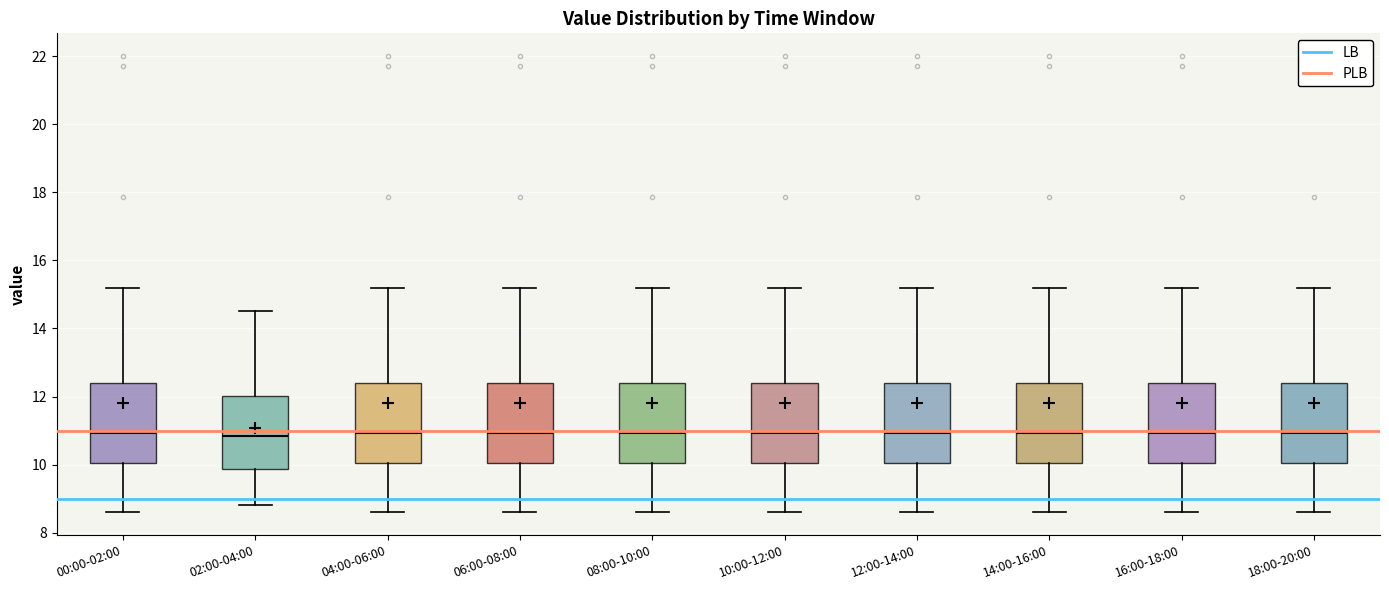

Reading left to right, read every box against the y-axis: the position of its median line, the range the box covers, and the ends of its whiskers. The values are not printed on the chart, so give them approximately, as read against the axis.

00:00-02:00: median 11.0, box 10.0 to 12.4, whiskers 8.6 to 15.2
02:00-04:00: median 10.8, box 9.8 to 12.0, whiskers 8.8 to 14.6
04:00-06:00: median 11.0, box 10.0 to 12.4, whiskers 8.6 to 15.2
06:00-08:00: median 11.0, box 10.0 to 12.4, whiskers 8.6 to 15.2
08:00-10:00: median 11.0, box 10.0 to 12.4, whiskers 8.6 to 15.2
10:00-12:00: median 11.0, box 10.0 to 12.4, whiskers 8.6 to 15.2
12:00-14:00: median 11.0, box 10.0 to 12.4, whiskers 8.6 to 15.2
14:00-16:00: median 11.0, box 10.0 to 12.4, whiskers 8.6 to 15.2
16:00-18:00: median 11.0, box 10.0 to 12.4, whiskers 8.6 to 15.2
18:00-20:00: median 11.0, box 10.0 to 12.4, whiskers 8.6 to 15.2